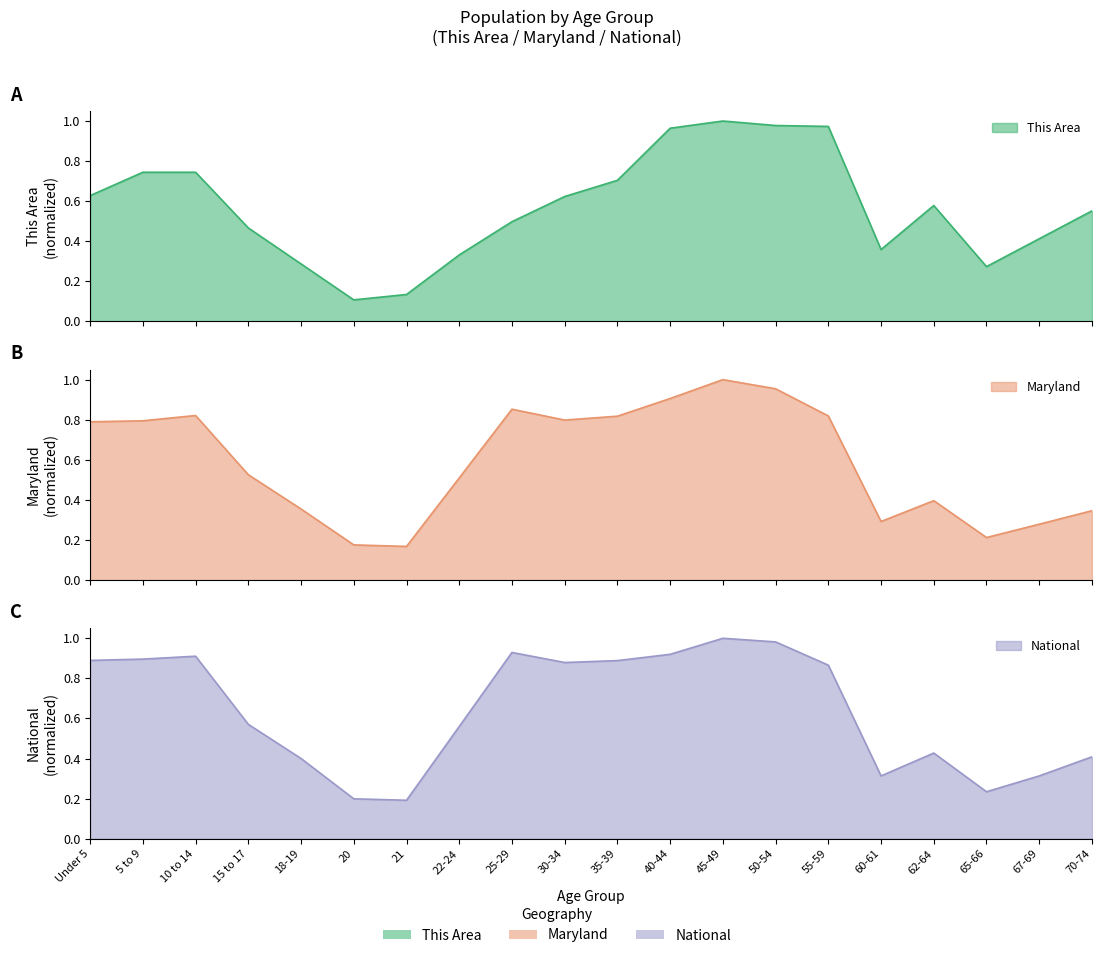

List the series in order of their overall mean, highest first.

National, Maryland, This Area